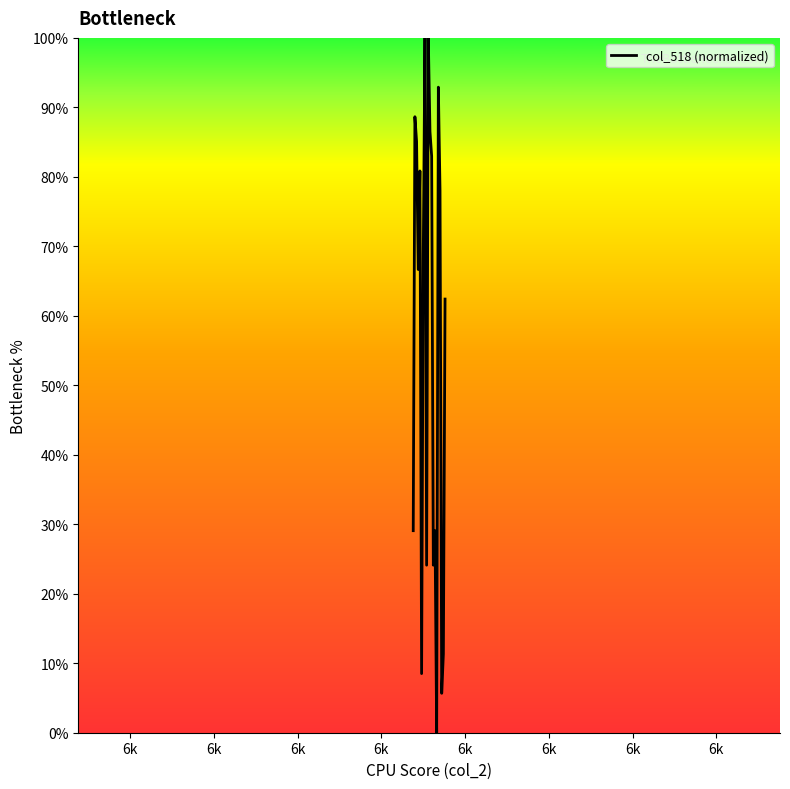

What is the sum of all values?

1124.8